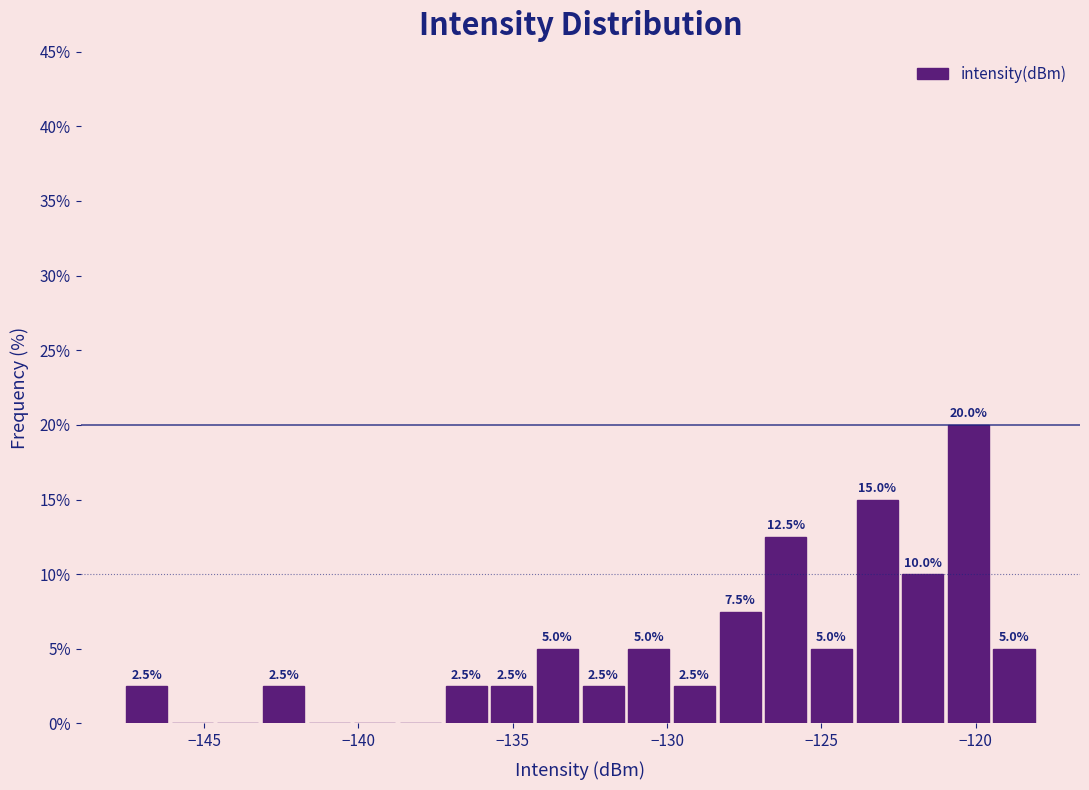

Read against the x-axis, roughly where is the centre of the tallest bar?

-120.0